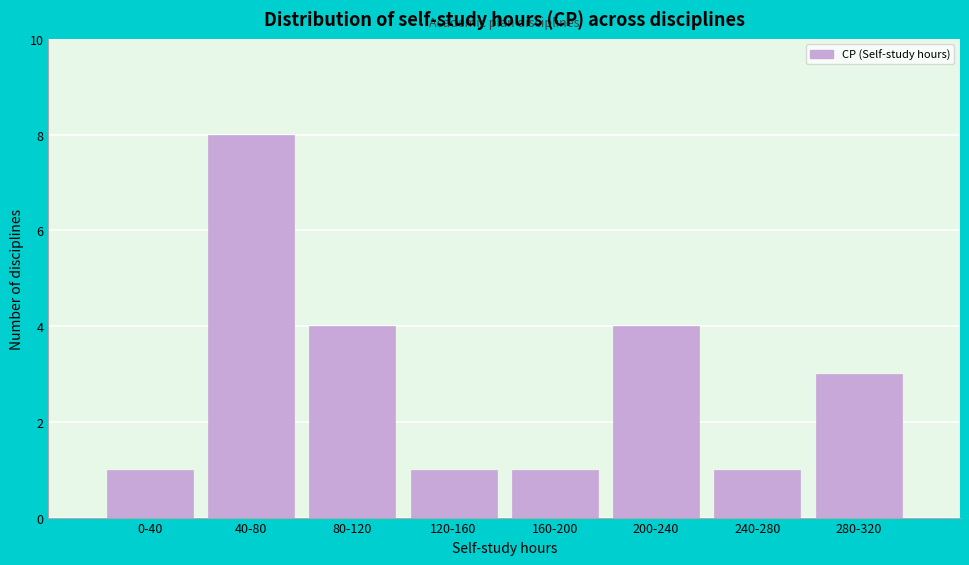

Reading right to left, list all the values displayed in this chart.

280-320=3	240-280=1	200-240=4	160-200=1	120-160=1	80-120=4	40-80=8	0-40=1